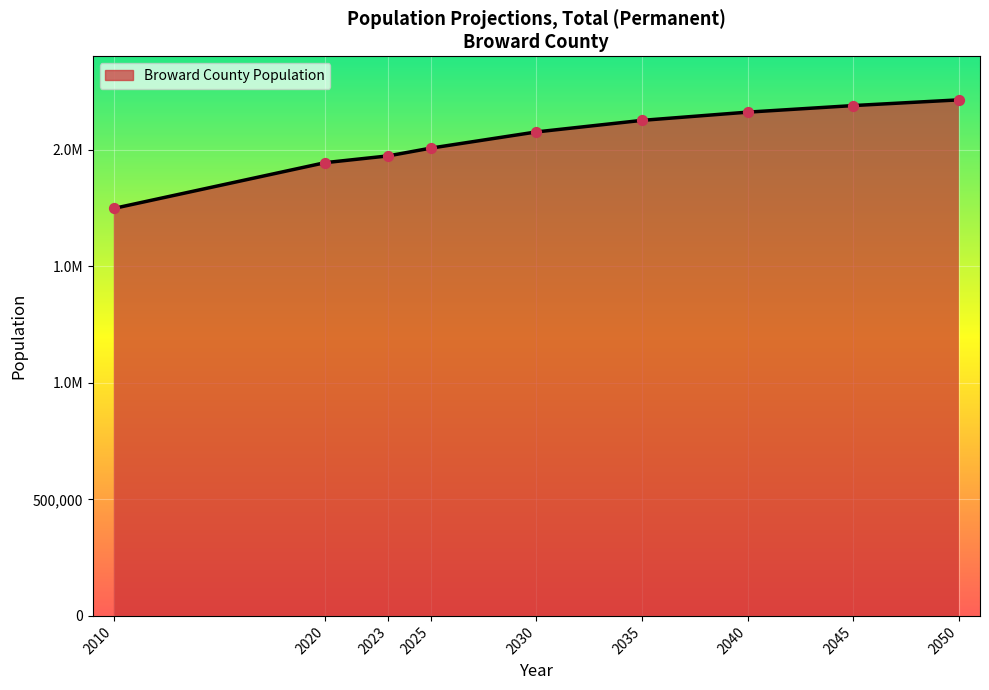

What is the change in value from 2010 to 2020?

+196309